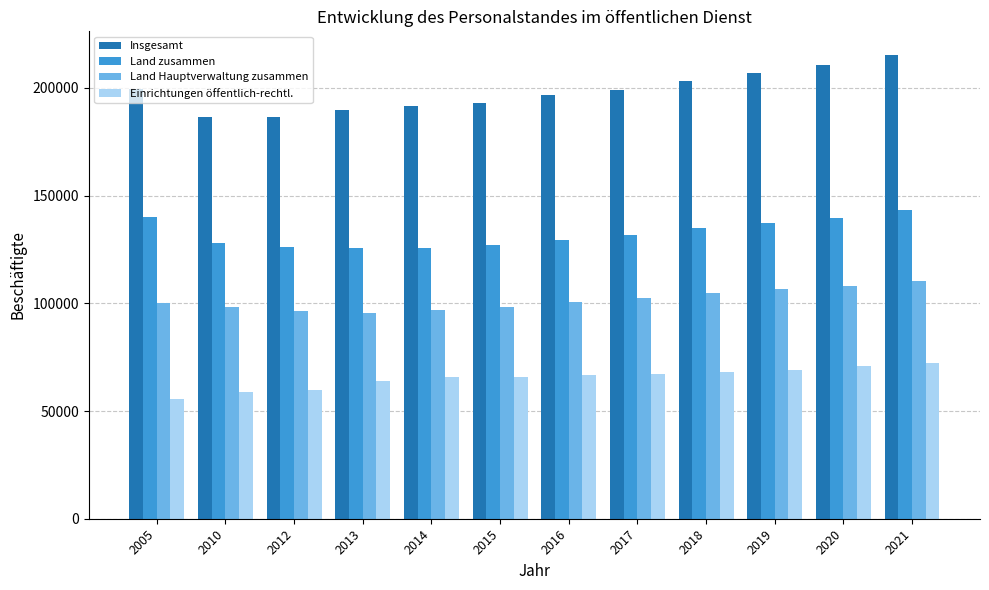

Between 2014 and 2019, which series saw the biggest shift?

Insgesamt